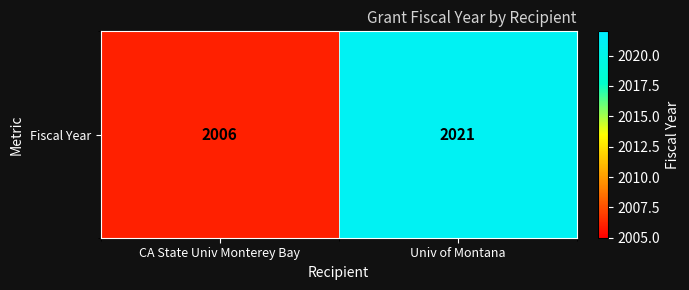

Rank the categories by value from highest to lowest.

Univ of Montana, CA State Univ Monterey Bay